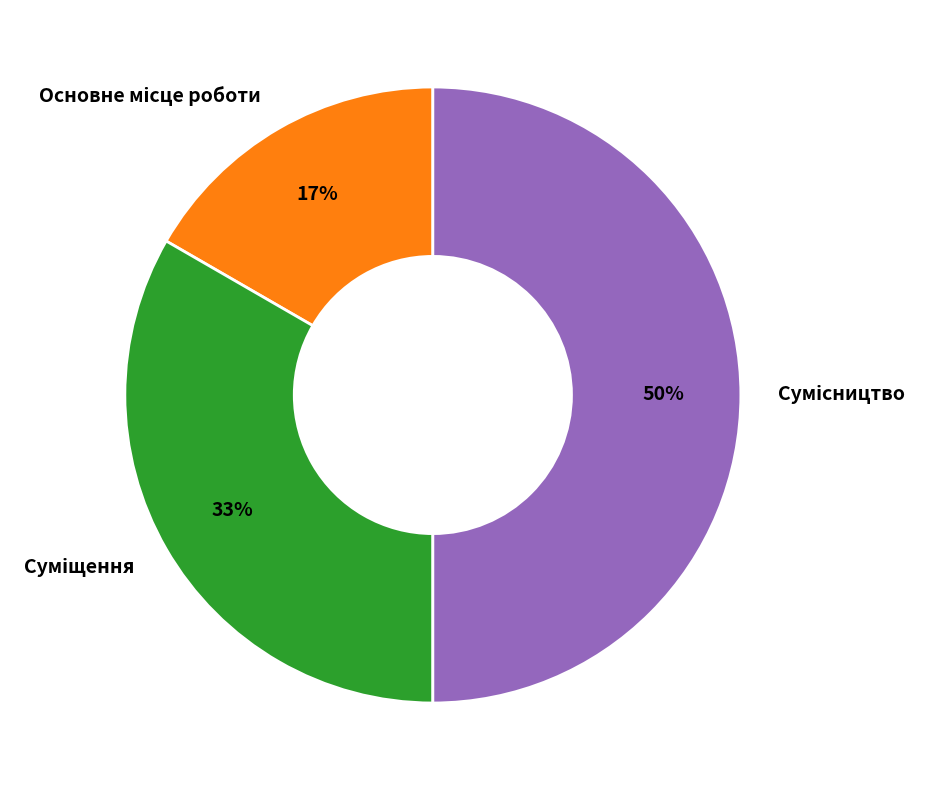

To the nearest percent, what is the difference between the largest and smallest slice percentages?

33%